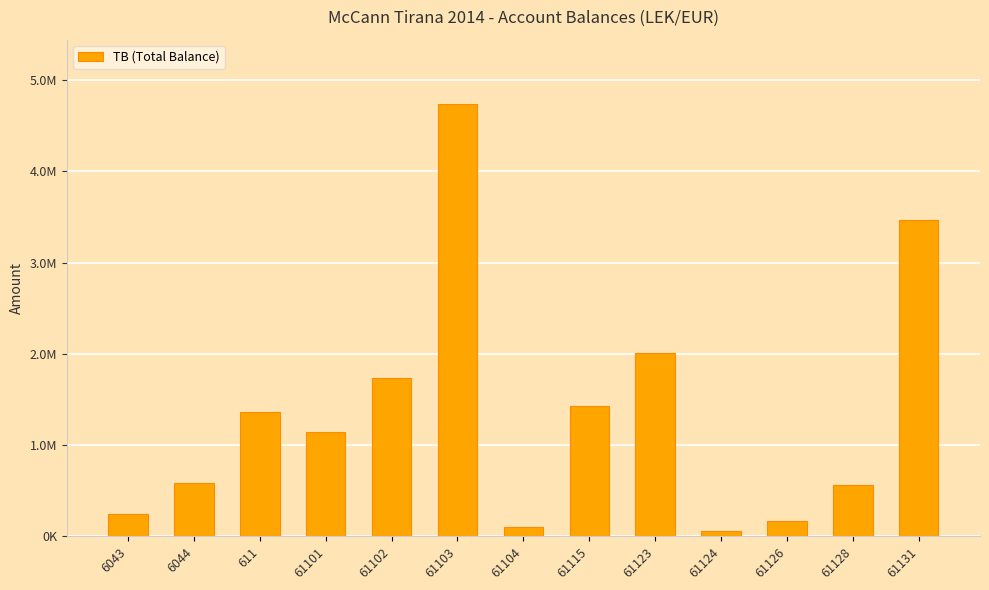

Does the chart contain any negative values?

No